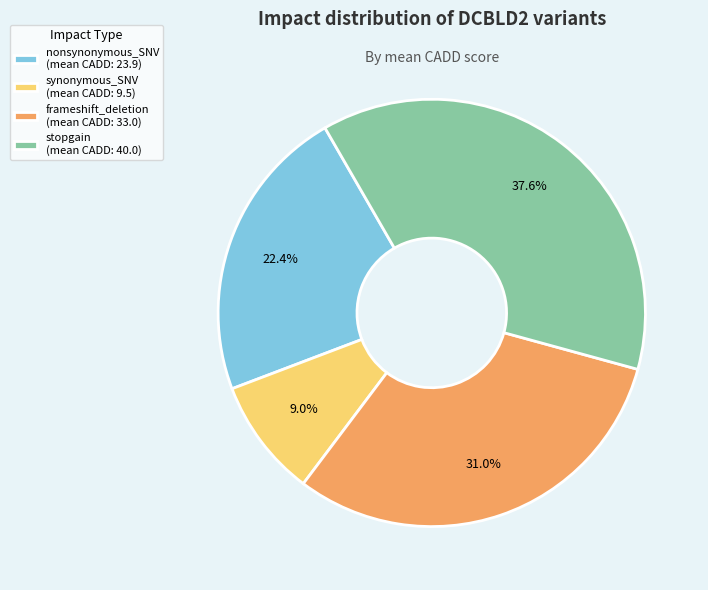

Is synonymous_SNV the majority of the pie?

No